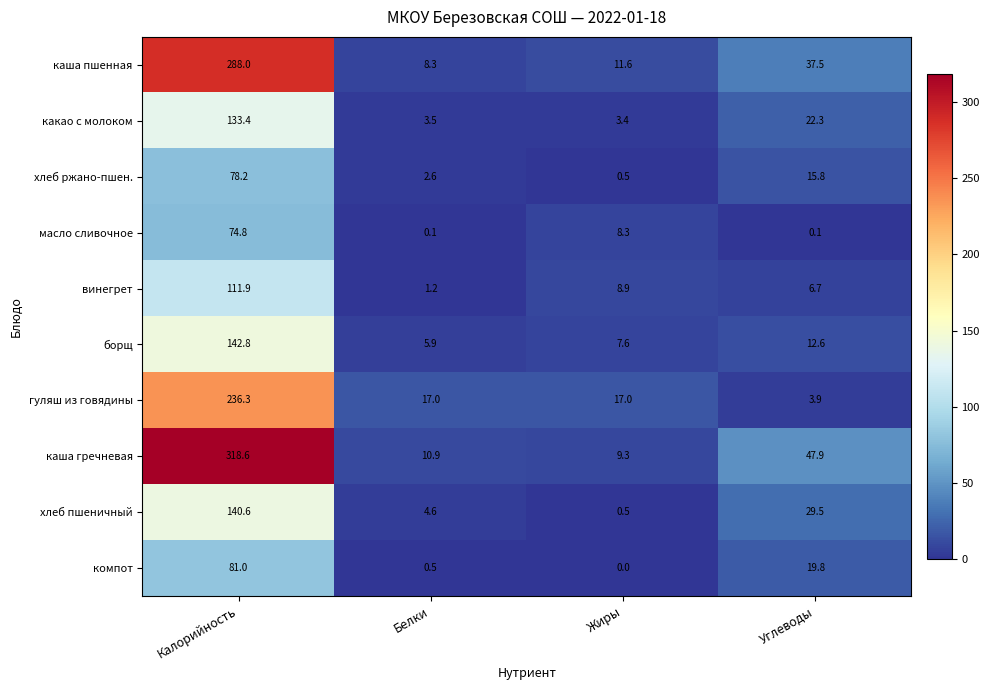

What is the sum of all гуляш из говядины values?

274.2